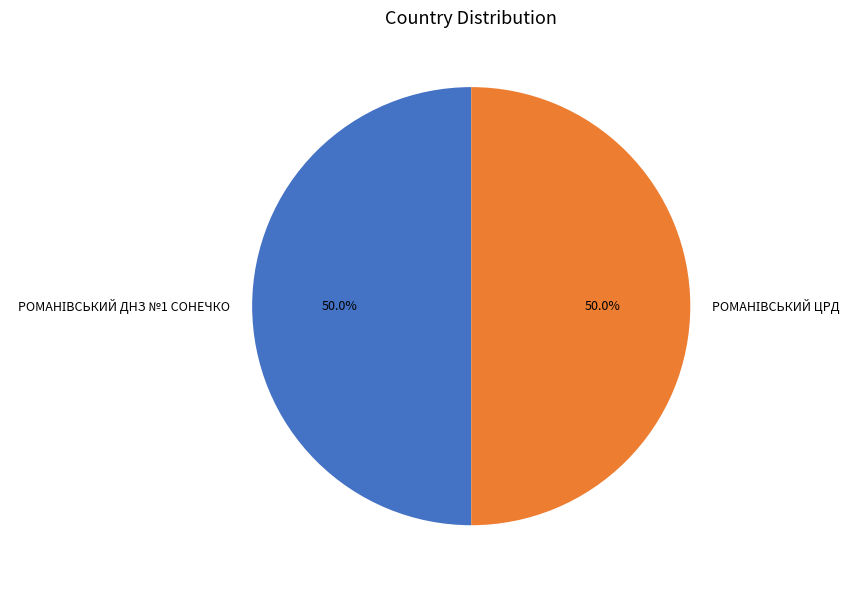

Count the number of slices in the pie.

2